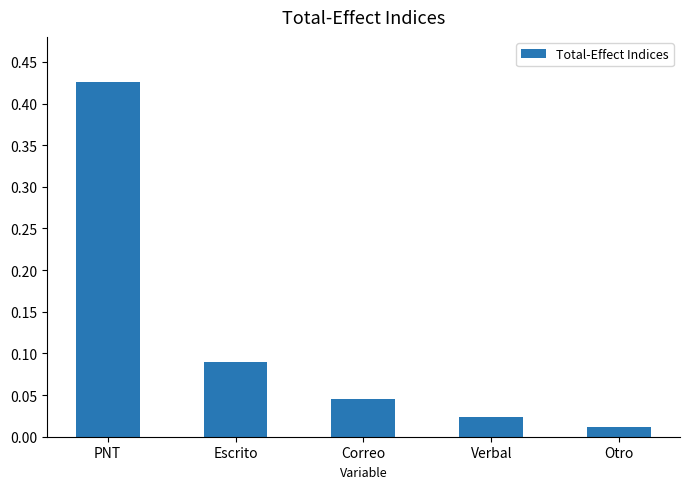

What position from the right is PNT?

5